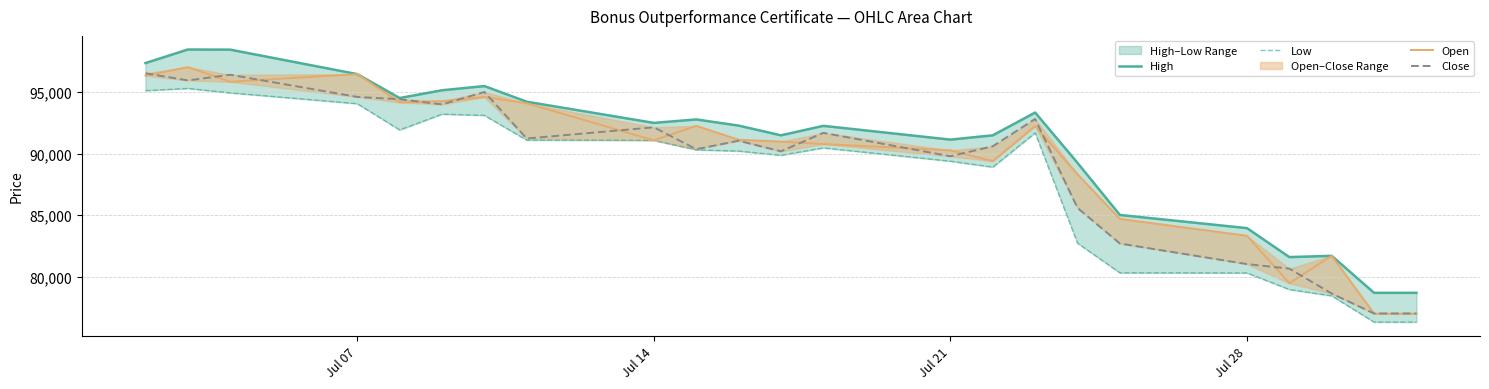

How many series are shown in this chart?

4